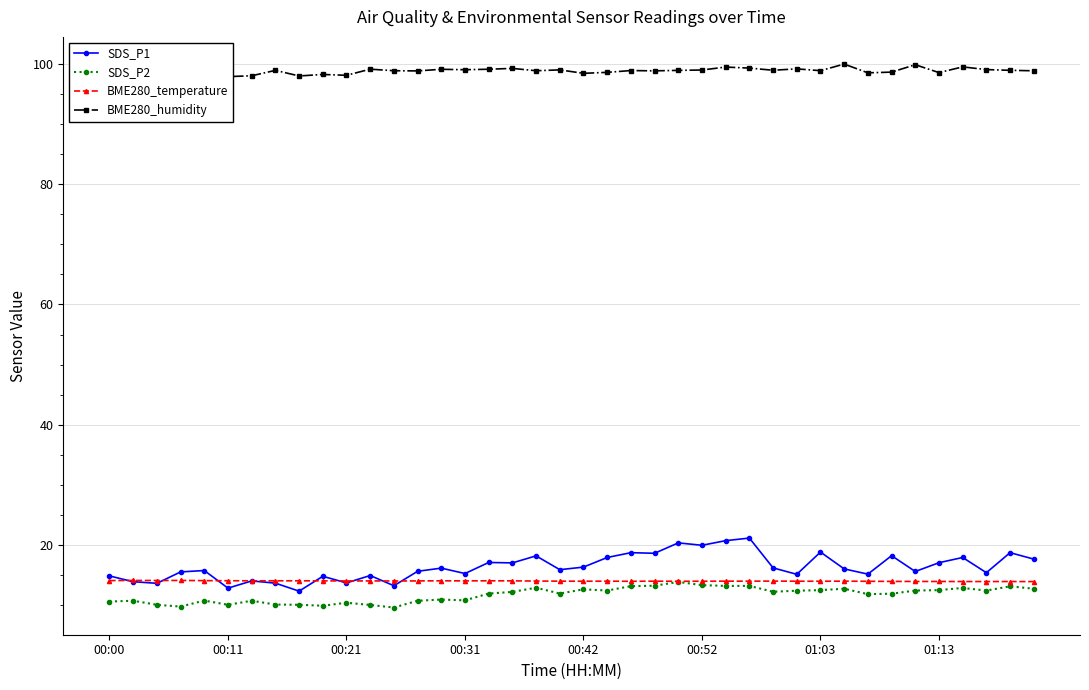

True or false: SDS_P1 has more than 0 points higher than both neighbors.

True